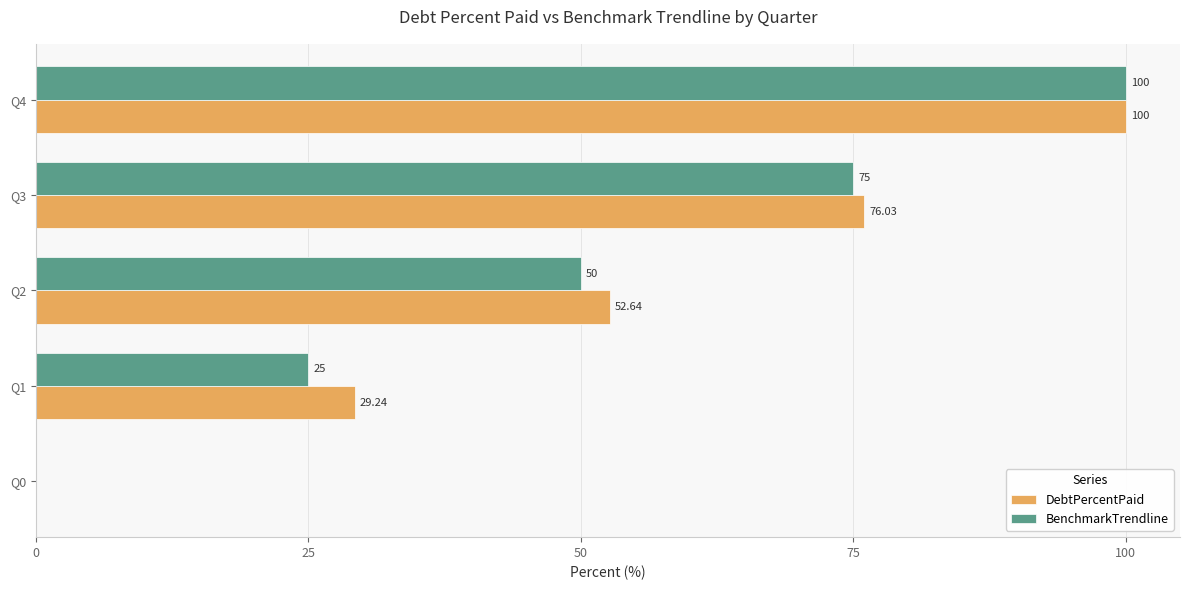

What is the sum of the BenchmarkTrendline values at Q1 and Q3?

100.0